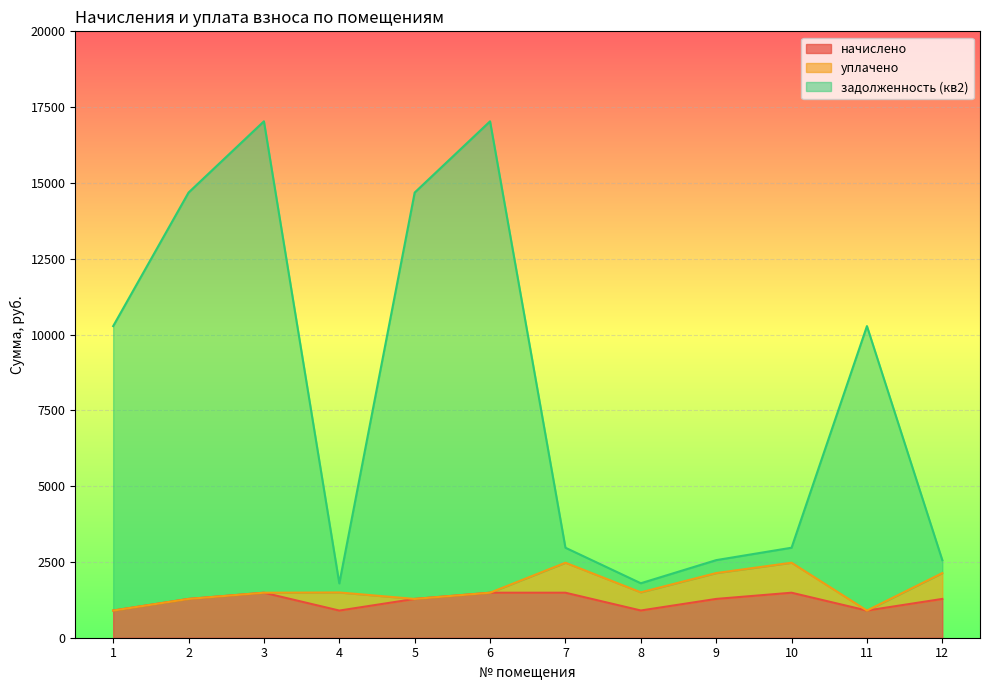

What is the sum of all задолженность (кв2) values?

98628.5